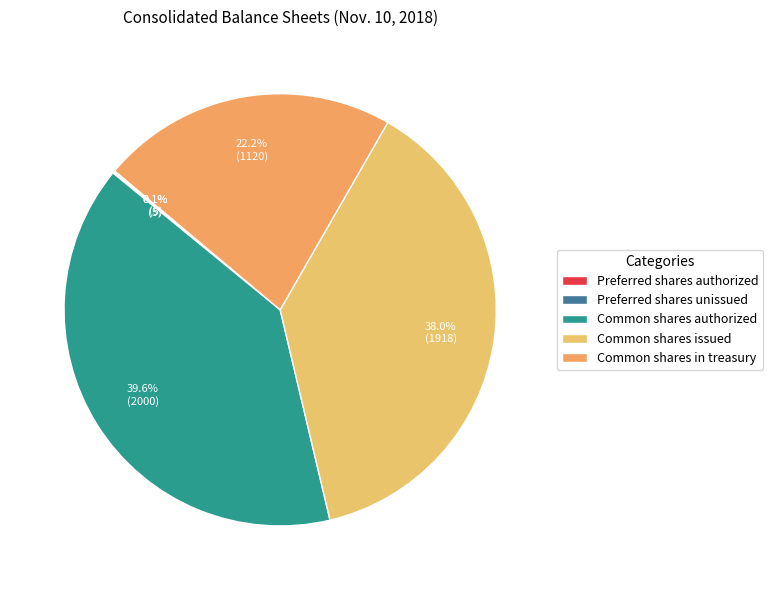

How many segments does this pie chart have?

5